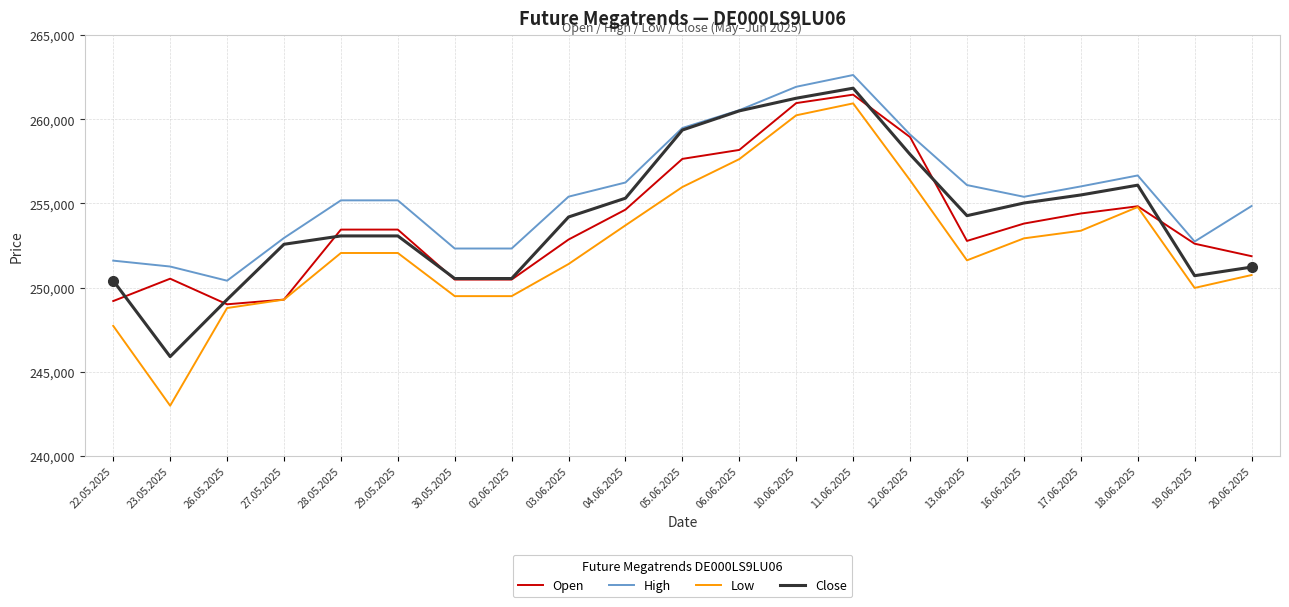

True or false: High has more than 1 interior local peaks.

True